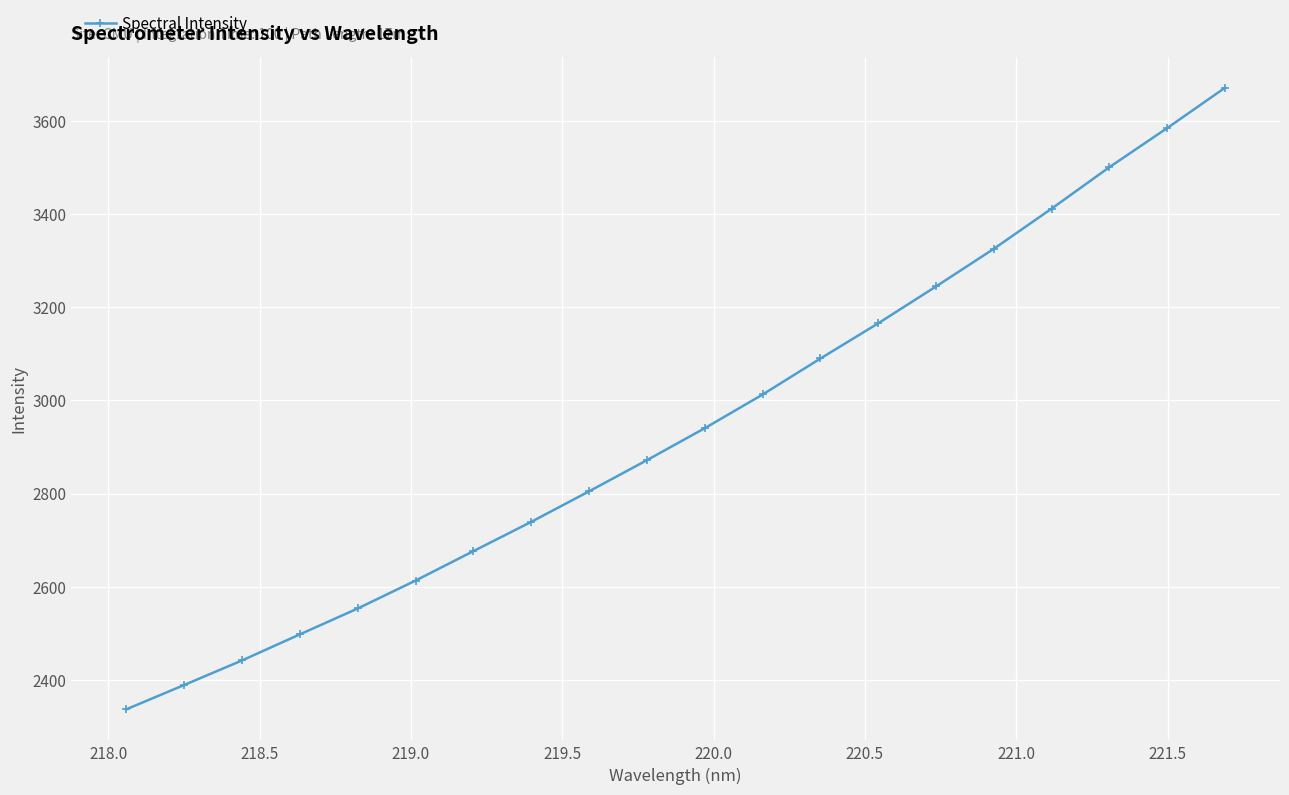

Reading left to right, extract all data points from this chart.

2336.8	2389.0	2441.7	2497.7	2553.3	2613.3	2676.5	2739.4	2804.9	2871.8	2940.4	3012.8	3090.1	3165.7	3244.8	3325.7	3412.0	3501.0	3585.0	3671.5